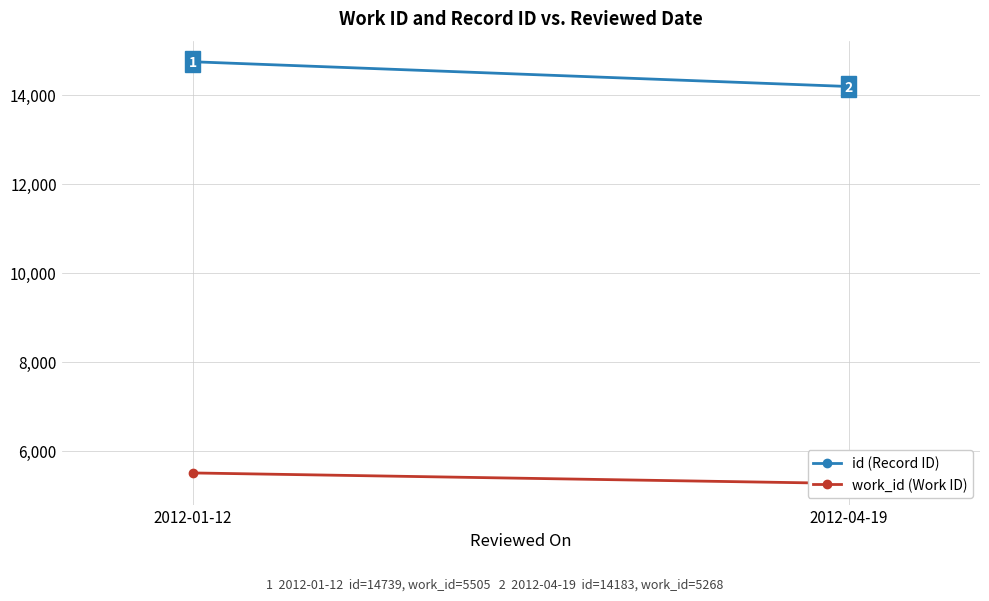

Is it true that id equals 14739 at 2012-01-12?

True